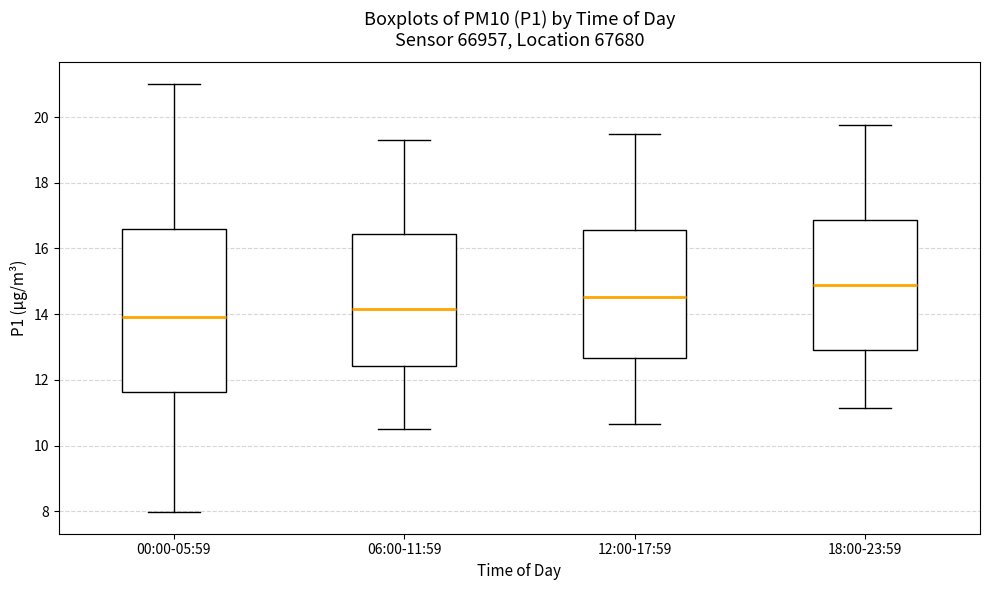

Reading left to right, read every box against the y-axis: the position of its median line, the range the box covers, and the ends of its whiskers. The values are not printed on the chart, so give them approximately, as read against the axis.

00:00-05:59: median 14.0, box 11.6 to 16.6, whiskers 8.0 to 21.0
06:00-11:59: median 14.2, box 12.4 to 16.4, whiskers 10.6 to 19.4
12:00-17:59: median 14.6, box 12.6 to 16.6, whiskers 10.6 to 19.6
18:00-23:59: median 14.8, box 13.0 to 16.8, whiskers 11.2 to 19.8